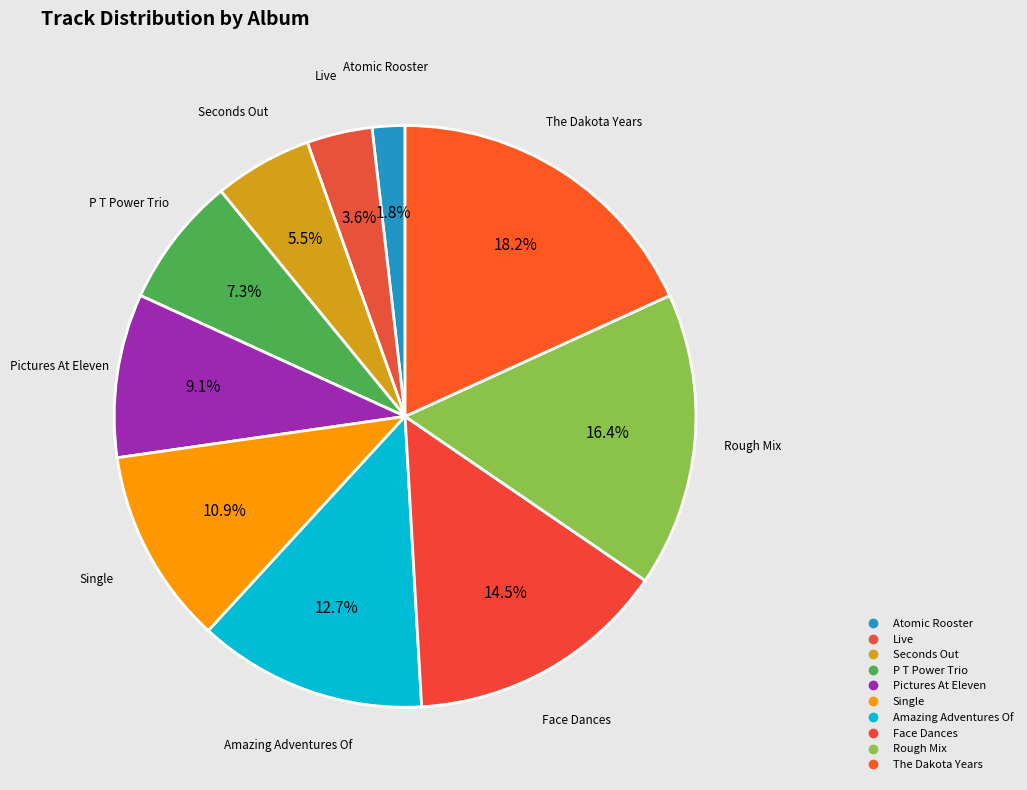

To the nearest percent, what is the difference between the largest and smallest slice percentages?

16%